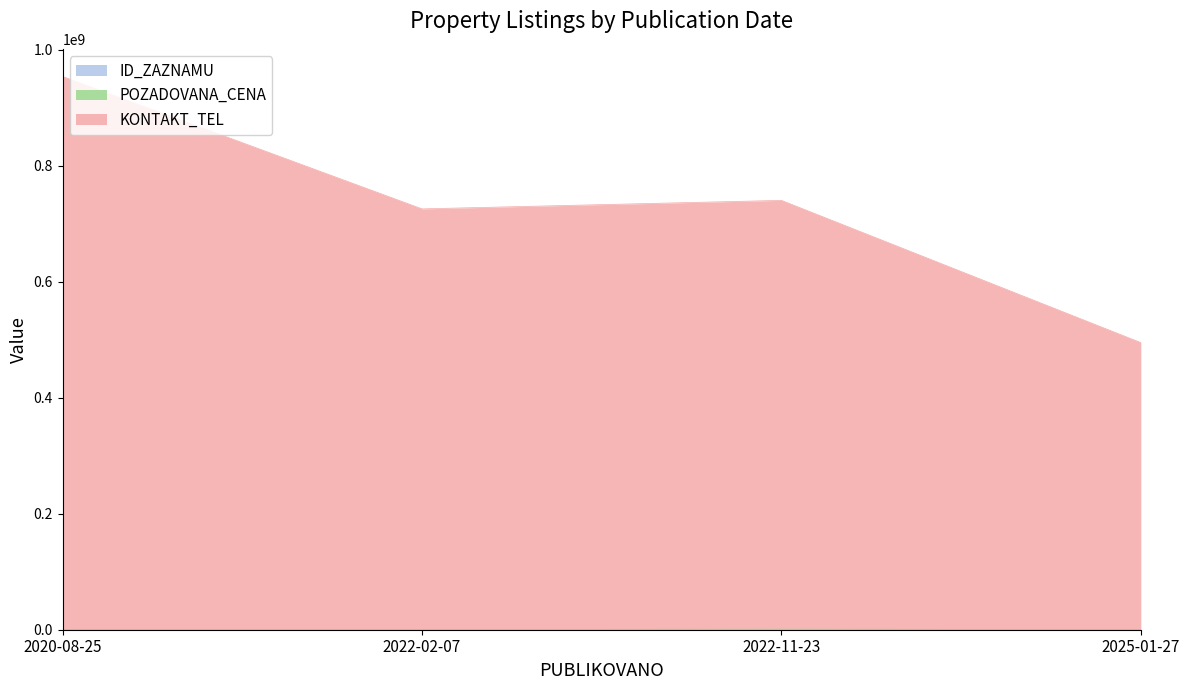

True or false: POZADOVANA_CENA and KONTAKT_TEL intersect in this chart.

False